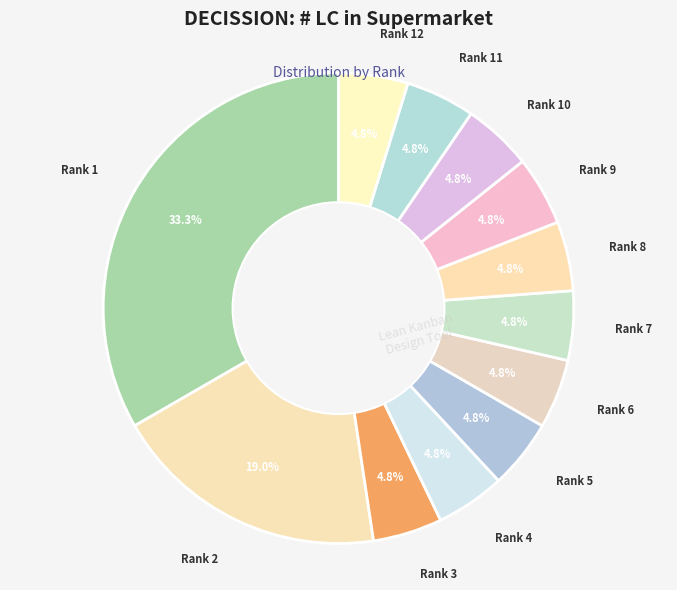

How many slices are in this pie chart?

12